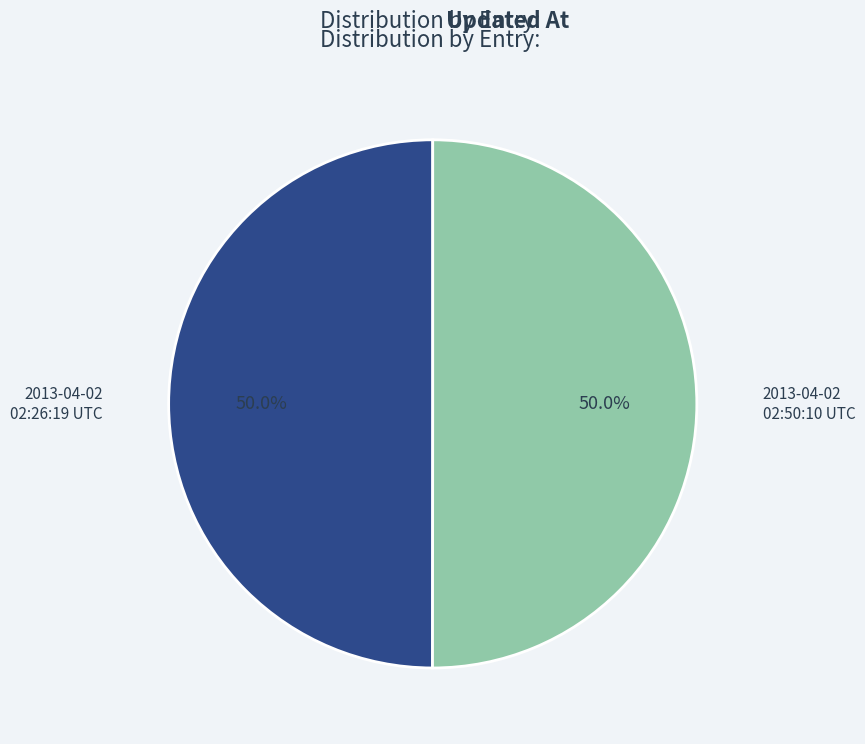

Is the sum of 2013-04-02 02:26:19 UTC and 2013-04-02 02:50:10 UTC greater than half?

Yes